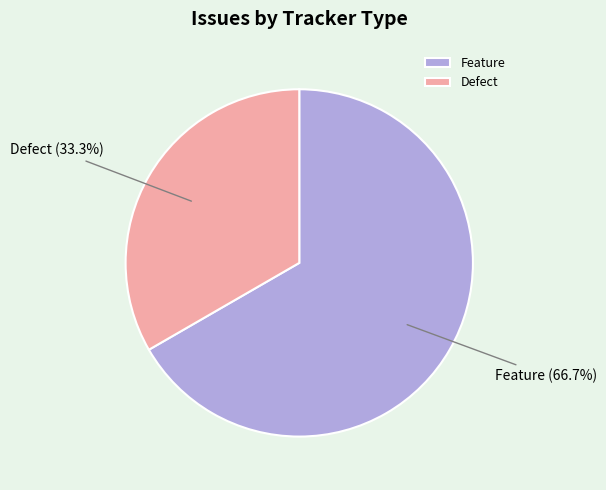

What is the ratio of the value at Feature to the value at Defect?

2.0